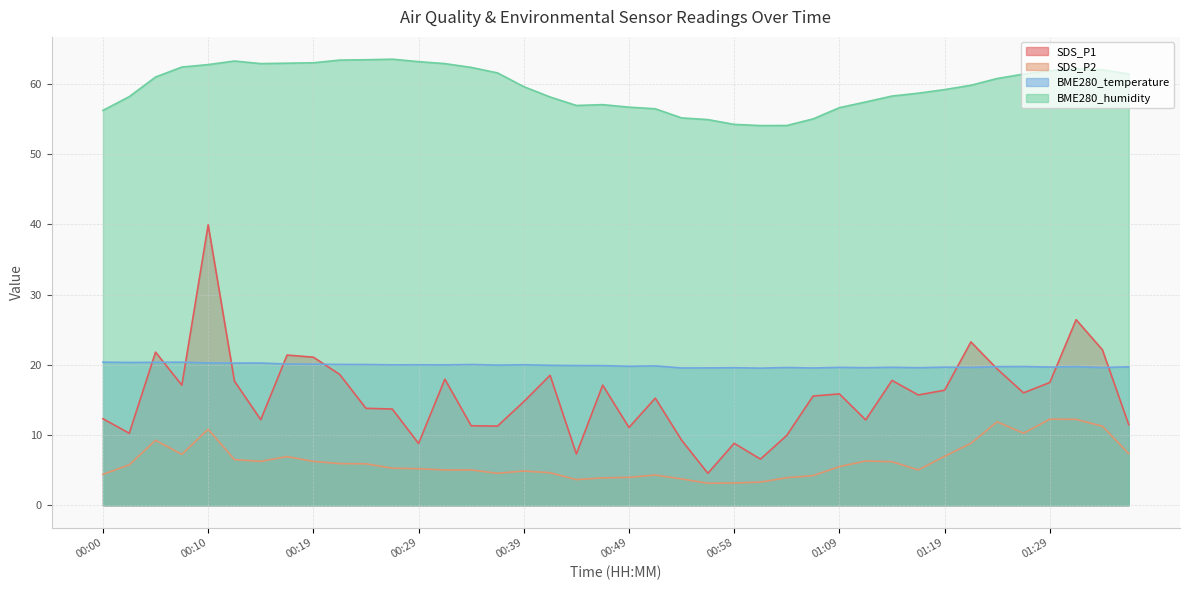

What is the difference between the SDS_P2 values at 00:58 and 00:07?

4.1